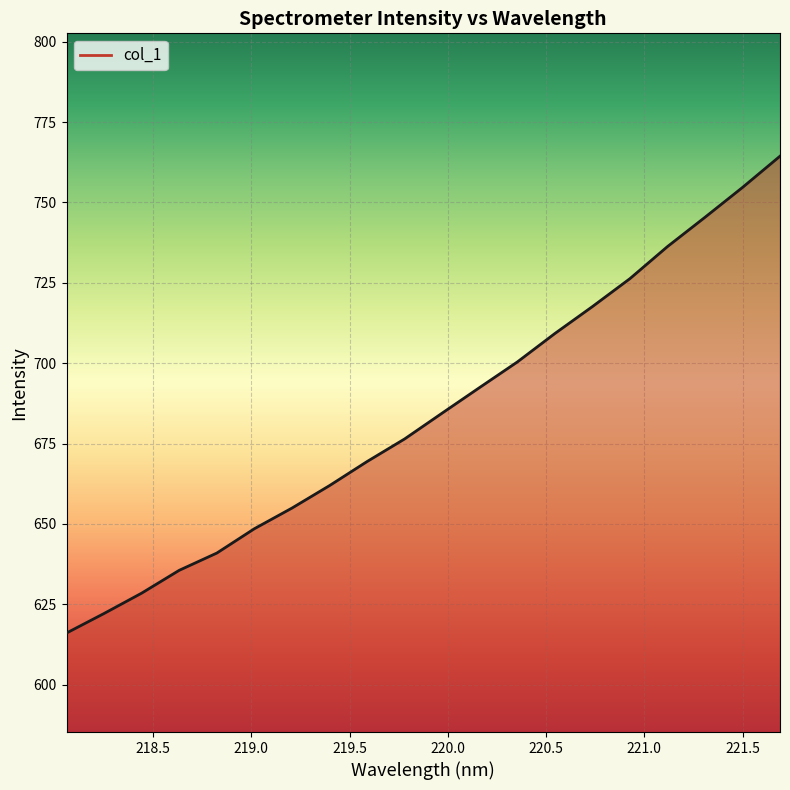

What is the greatest value displayed?

764.4